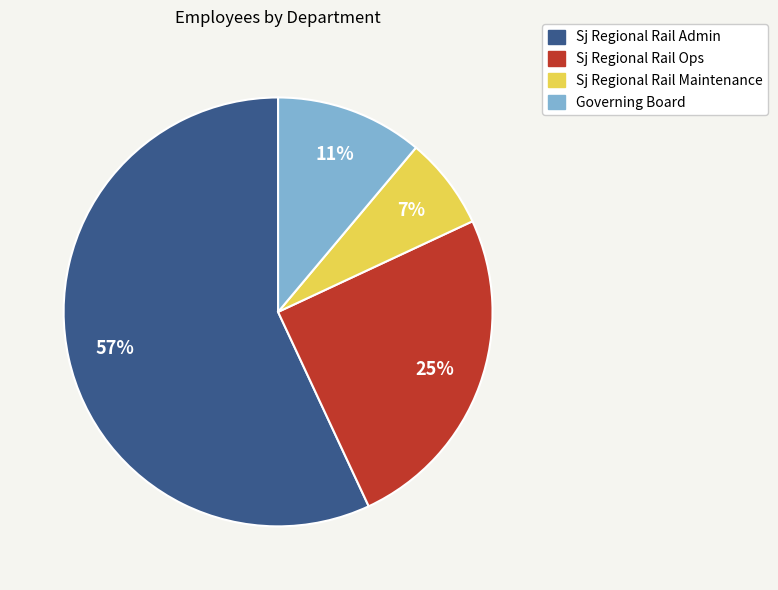

How many slices are in this pie chart?

4